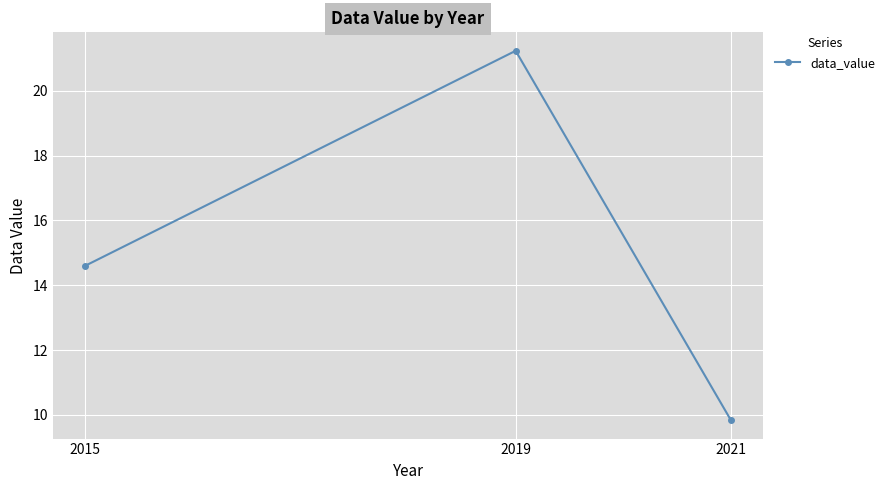

True or false: the data shows 5.1 at 2021.

False